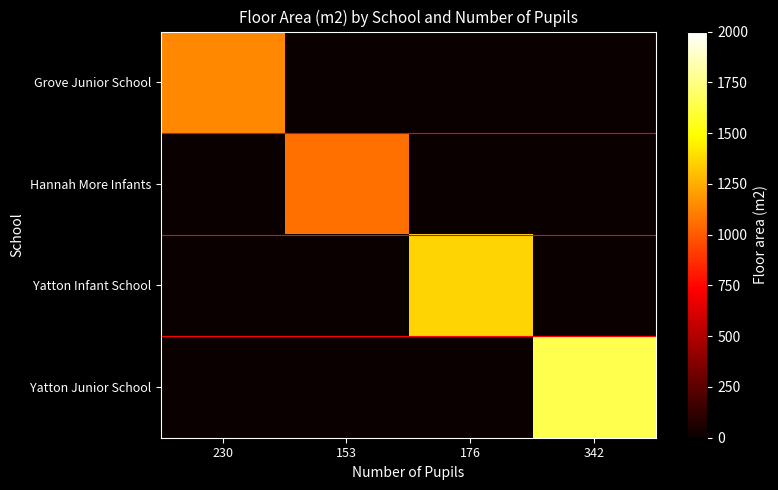

Reading left to right, what are all the values shown in this chart?

Grove Junior School: 230=1138	153=0	176=0	342=0
Hannah More Infants: 230=0	153=1067	176=0	342=0
Yatton Infant School: 230=0	153=0	176=1362	342=0
Yatton Junior School: 230=0	153=0	176=0	342=1644